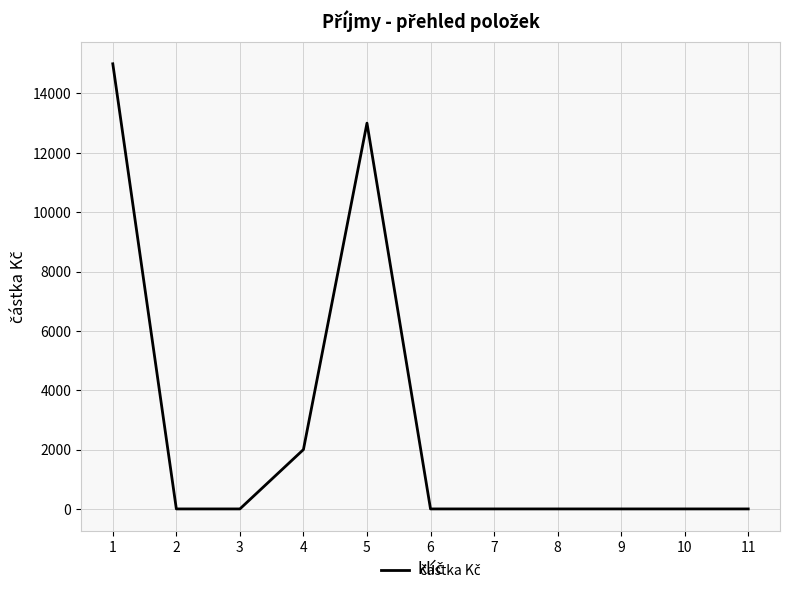

What is the change in value from 4 to 8?

-2000